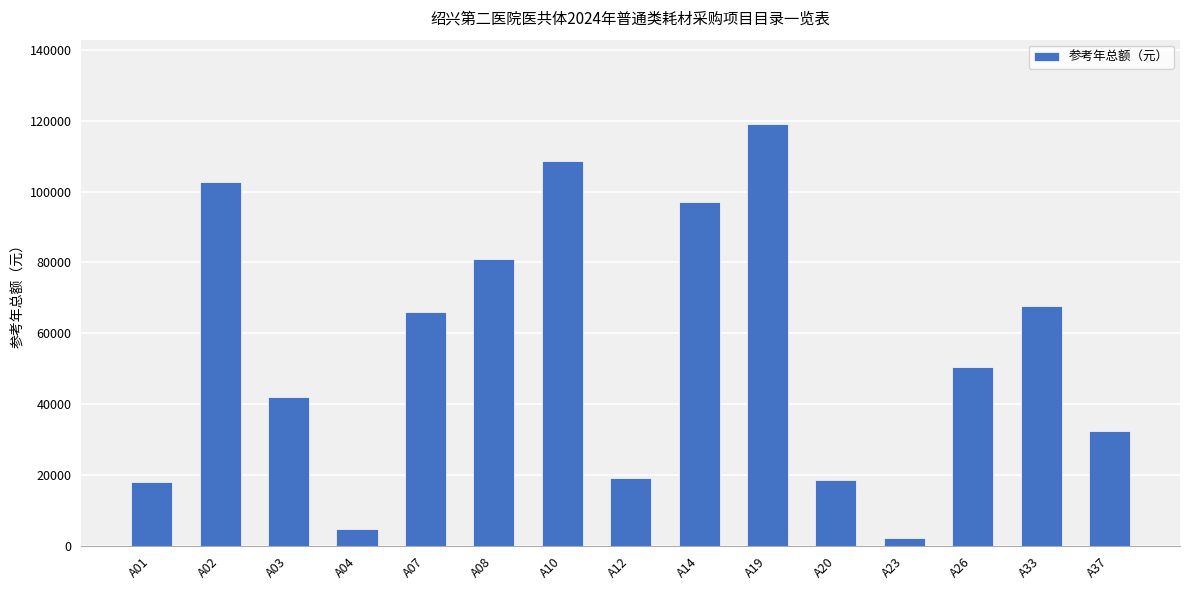

What is the value of the 9th bar from the left?

96950.0